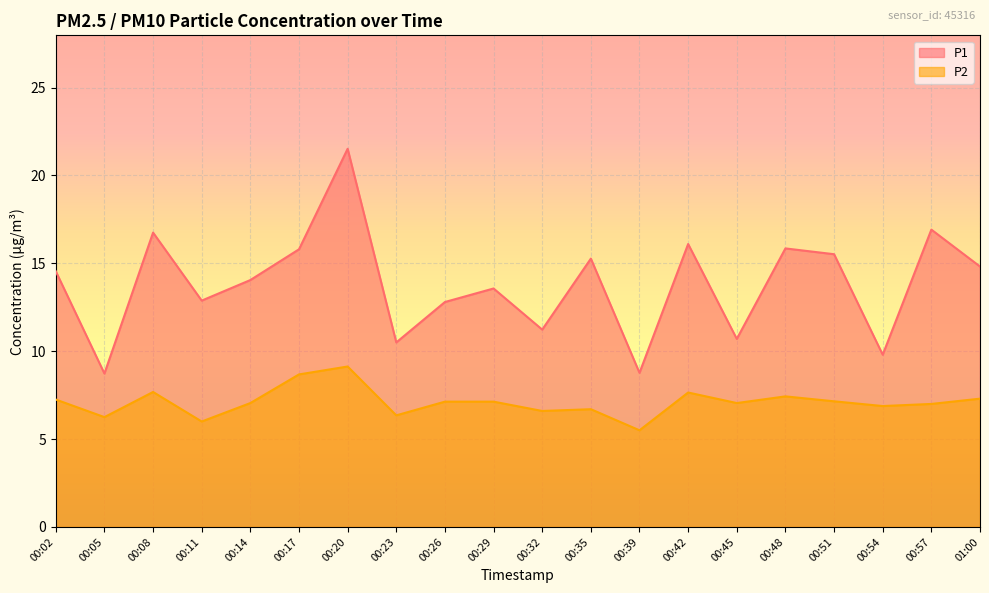

True or false: P1 and P2 intersect in this chart.

False